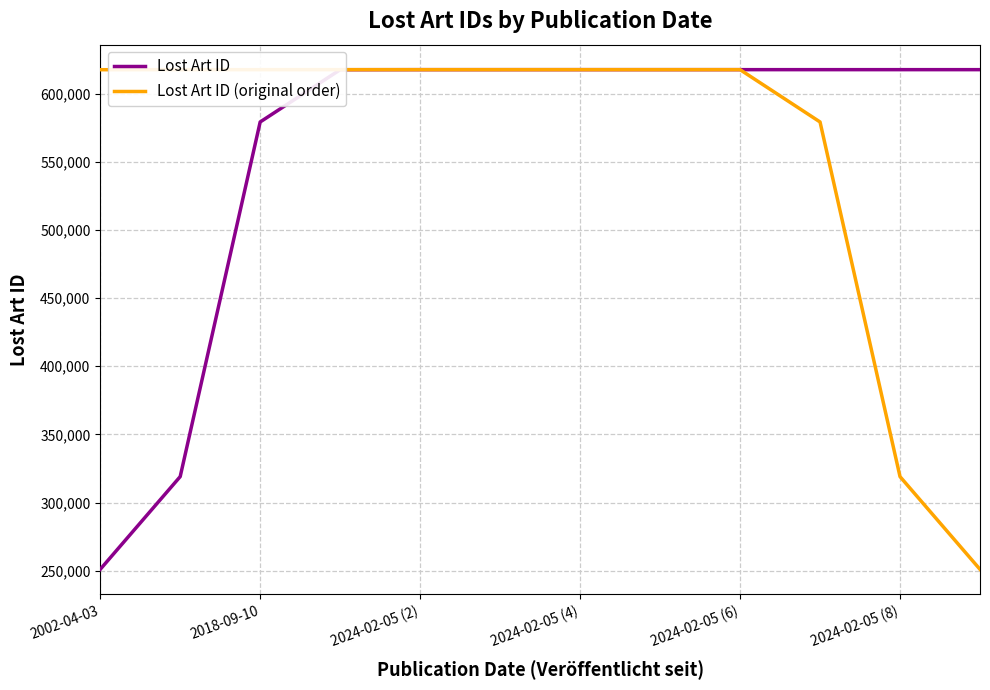

What is the greatest value displayed?

617615